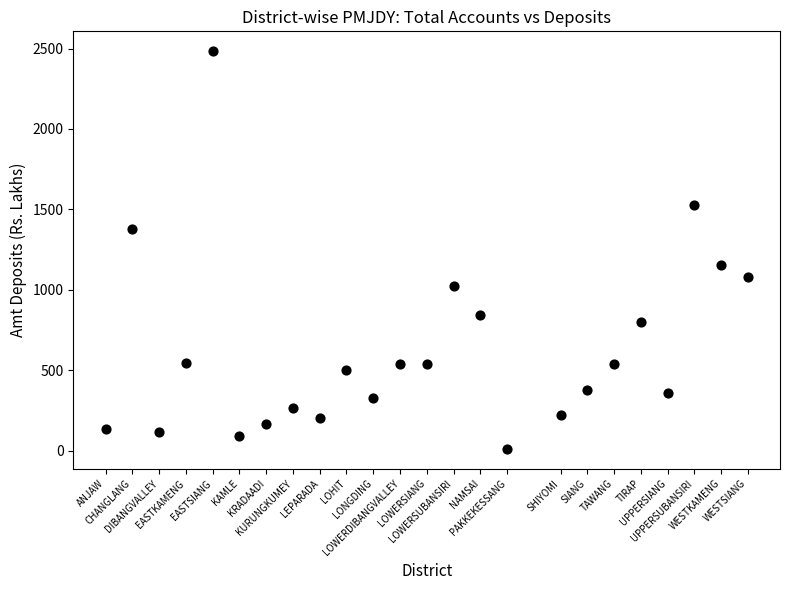

What Y value in the scatter plot is closest to 1246?

1151.6